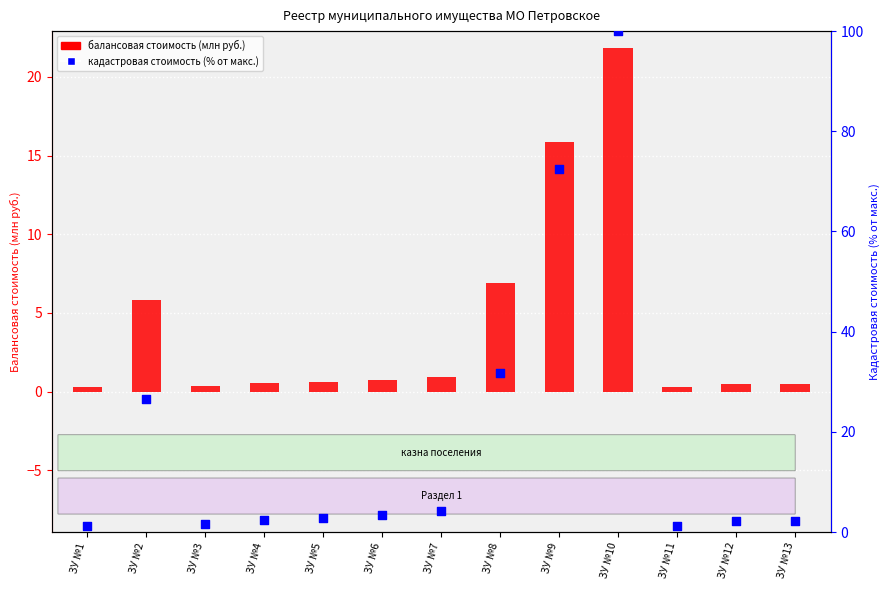

Which series contains the highest Y value?

кадастровая стоимость (% от макс.)